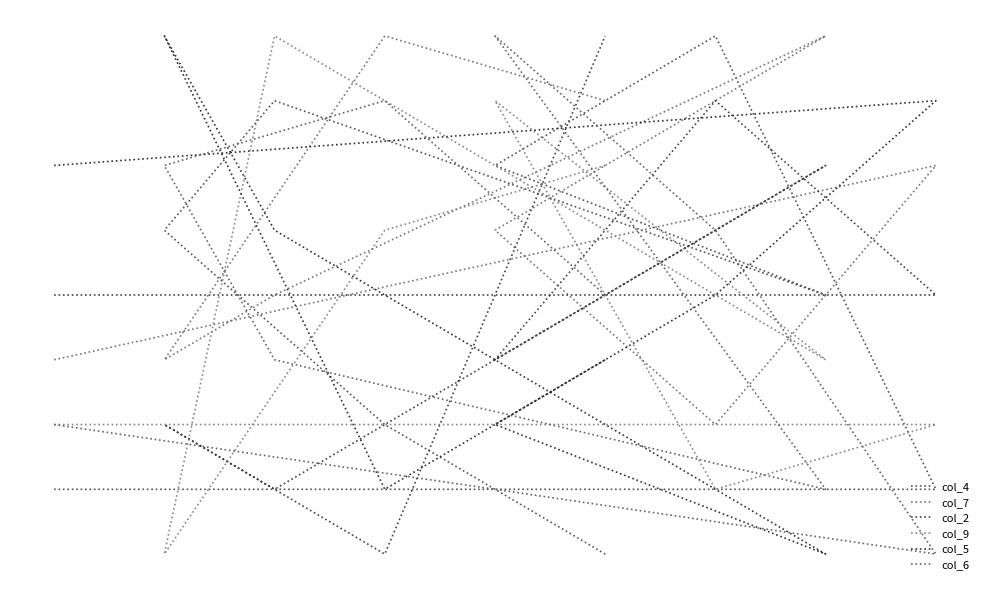

What is the value of the col_2 point at the 5th from the left?

7